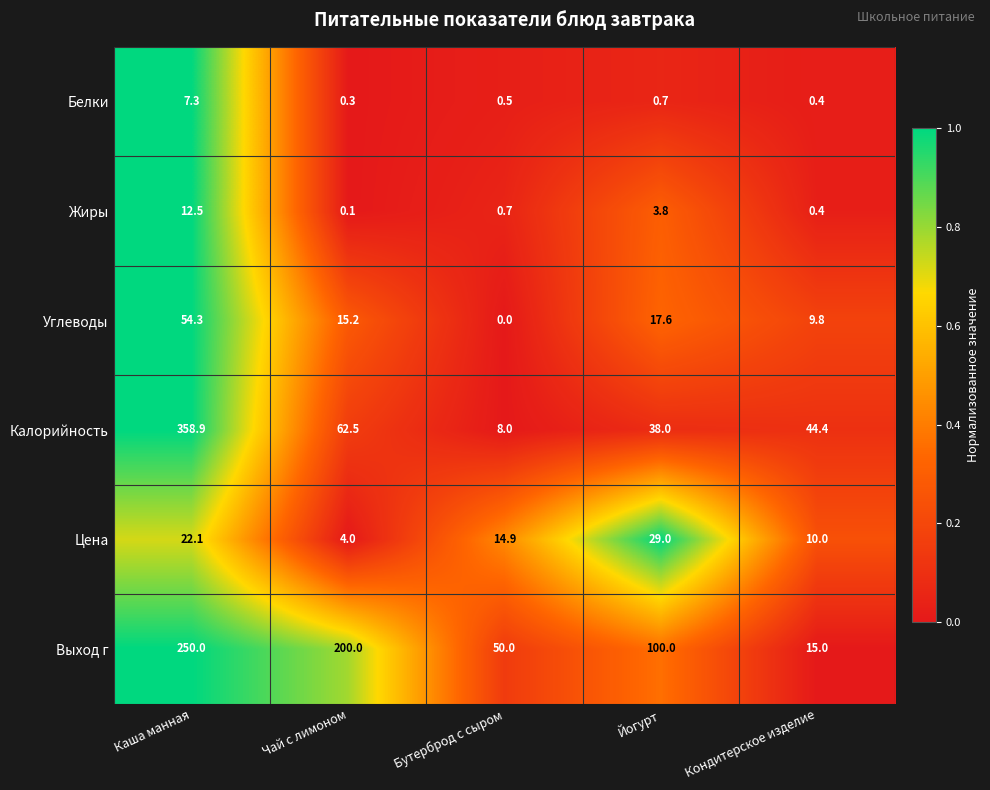

Reading right to left, extract all data points from this chart.

Белки: Кондитерское изделие=0.4	Йогурт=0.7	Бутерброд с сыром=0.5	Чай с лимоном=0.3	Каша манная=7.3
Жиры: Кондитерское изделие=0.4	Йогурт=3.8	Бутерброд с сыром=0.7	Чай с лимоном=0.1	Каша манная=12.5
Углеводы: Кондитерское изделие=9.8	Йогурт=17.6	Бутерброд с сыром=0.0	Чай с лимоном=15.2	Каша манная=54.3
Калорийность: Кондитерское изделие=44.4	Йогурт=38.0	Бутерброд с сыром=8.0	Чай с лимоном=62.5	Каша манная=358.9
Цена: Кондитерское изделие=10.0	Йогурт=29.0	Бутерброд с сыром=14.9	Чай с лимоном=4.0	Каша манная=22.1
Выход г: Кондитерское изделие=15.0	Йогурт=100.0	Бутерброд с сыром=50.0	Чай с лимоном=200.0	Каша манная=250.0